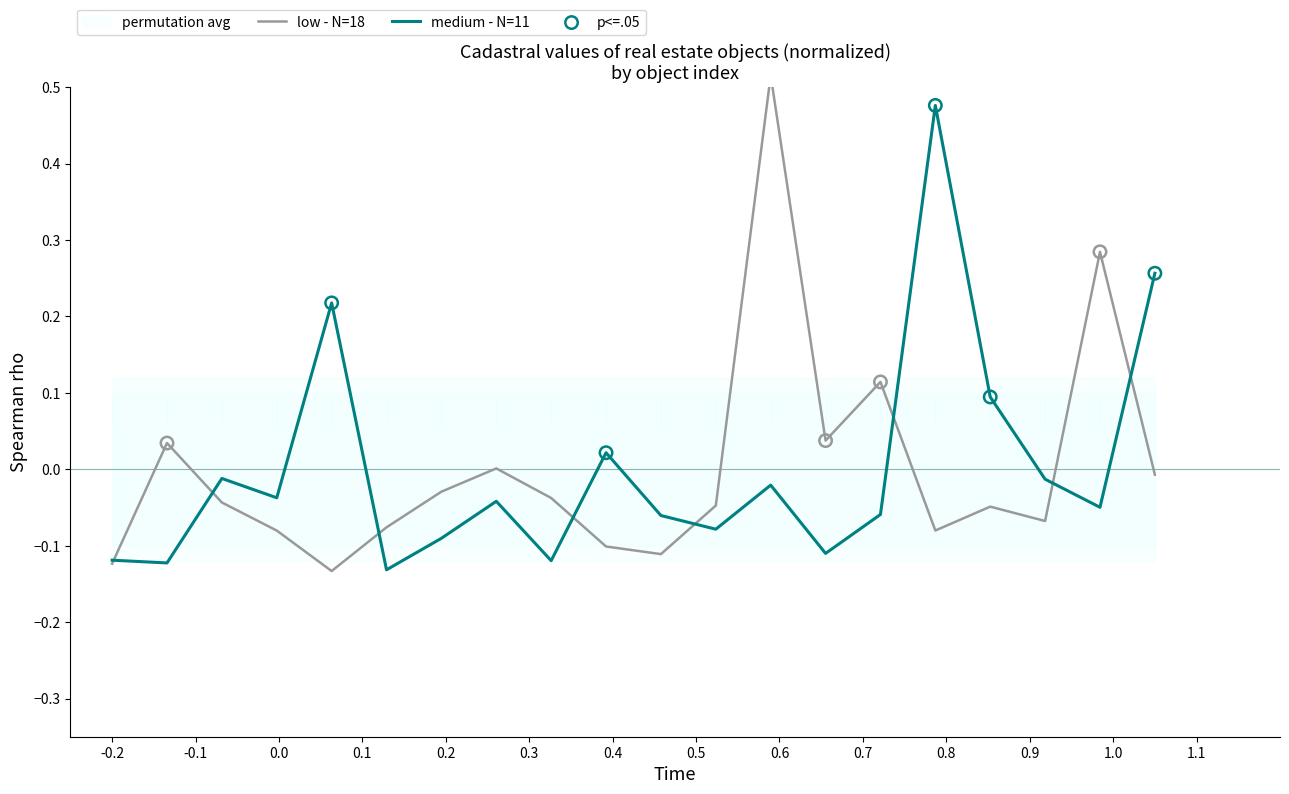

At which category is the sum across all series the highest?

13